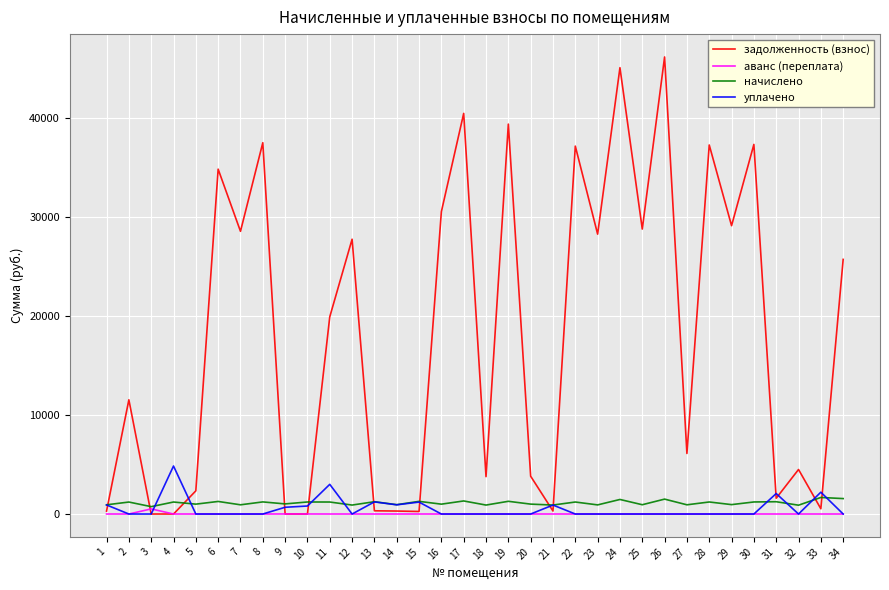

Is the value of аванс (переплата) at 19 greater than the value of задолженность (взнос) at 19?

No